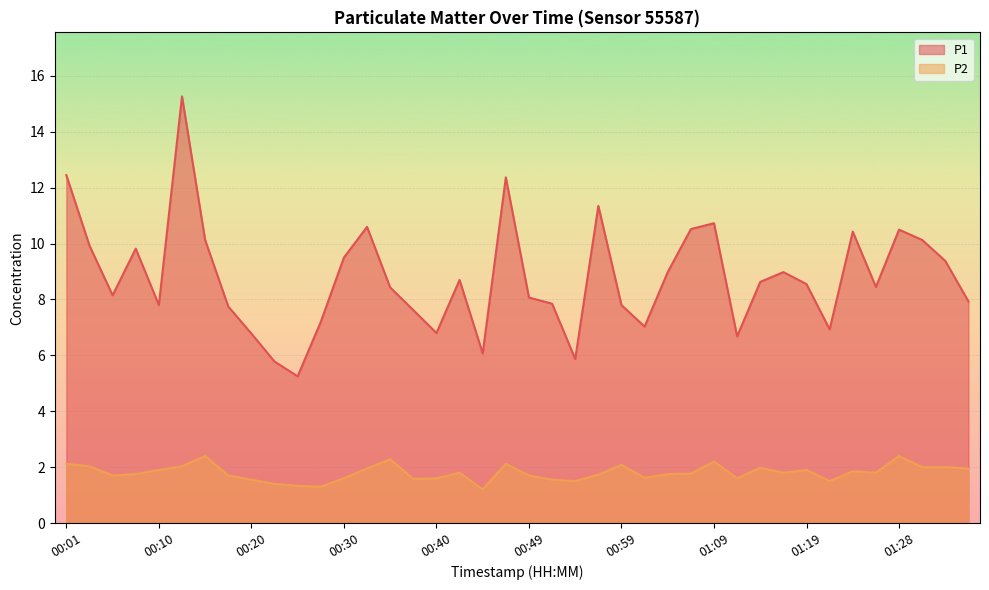

Which has a higher value, 00:59 or 01:04?

01:04